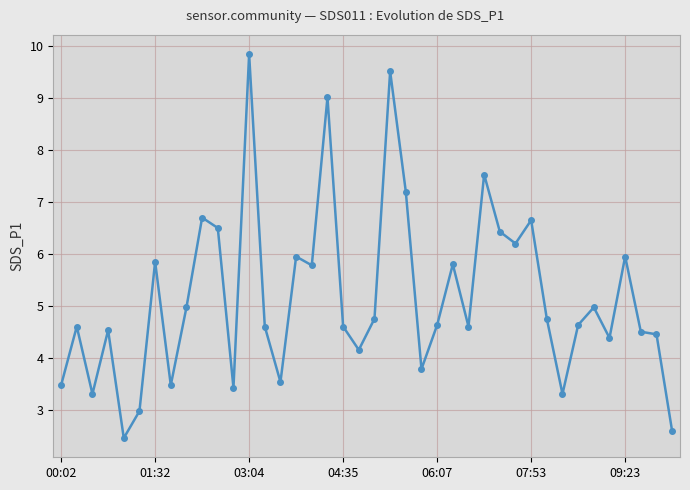

What is the average value?

5.2